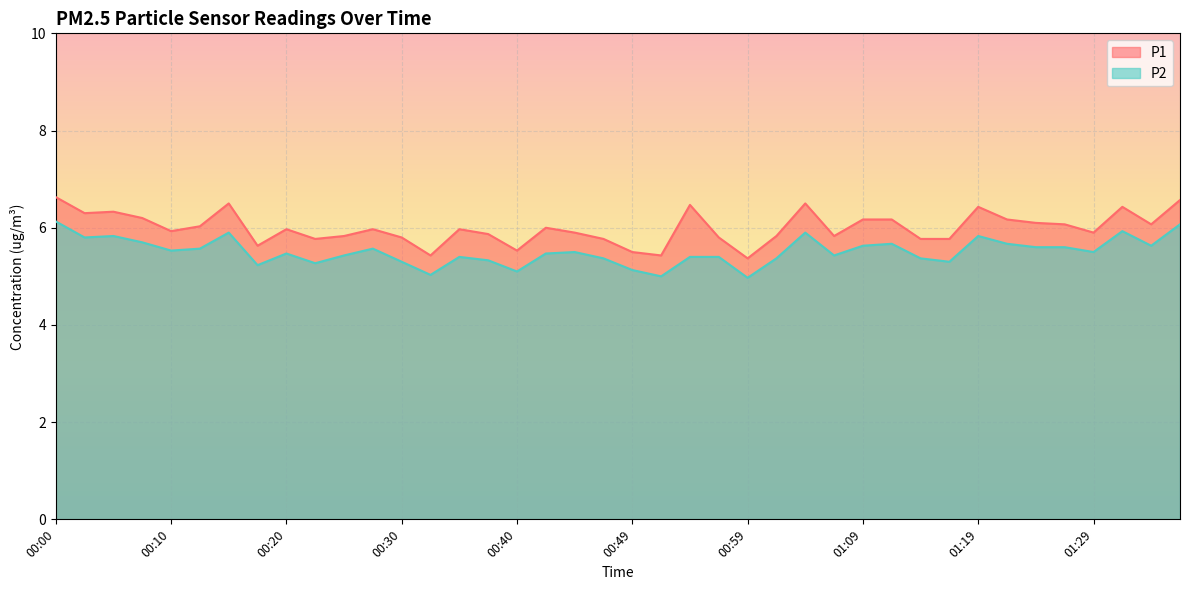

Count the number of categories in the chart.

40